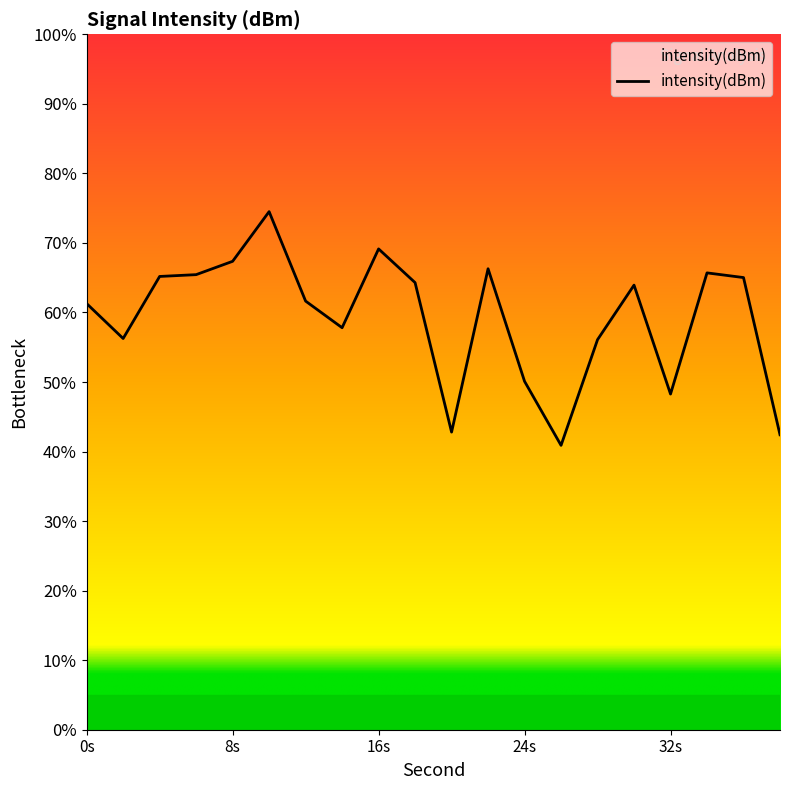

What is the minimum value shown in the chart?

40.9